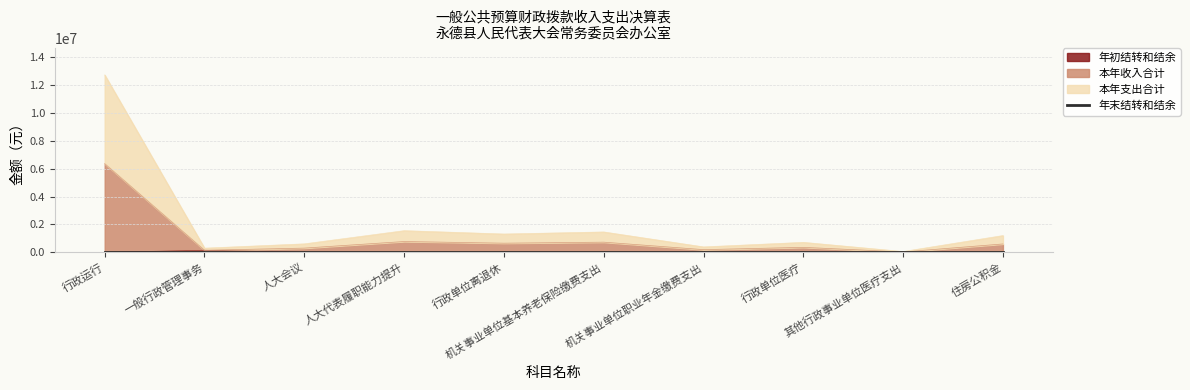

At which label does 本年支出合计 first exceed 1204378?

行政运行